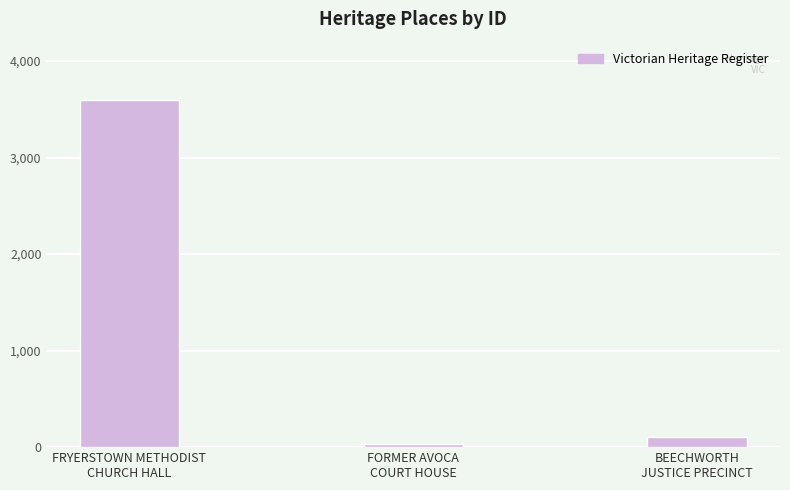

What is the average value?

1247